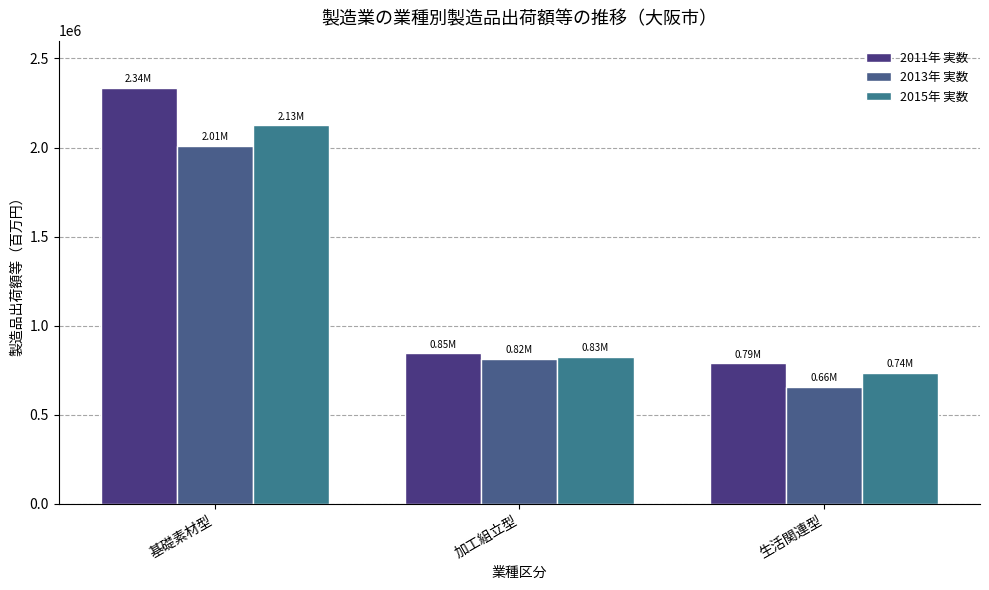

What is the sum of the 2011年 実数 values at 基礎素材型 and 加工組立型?

3181793.5